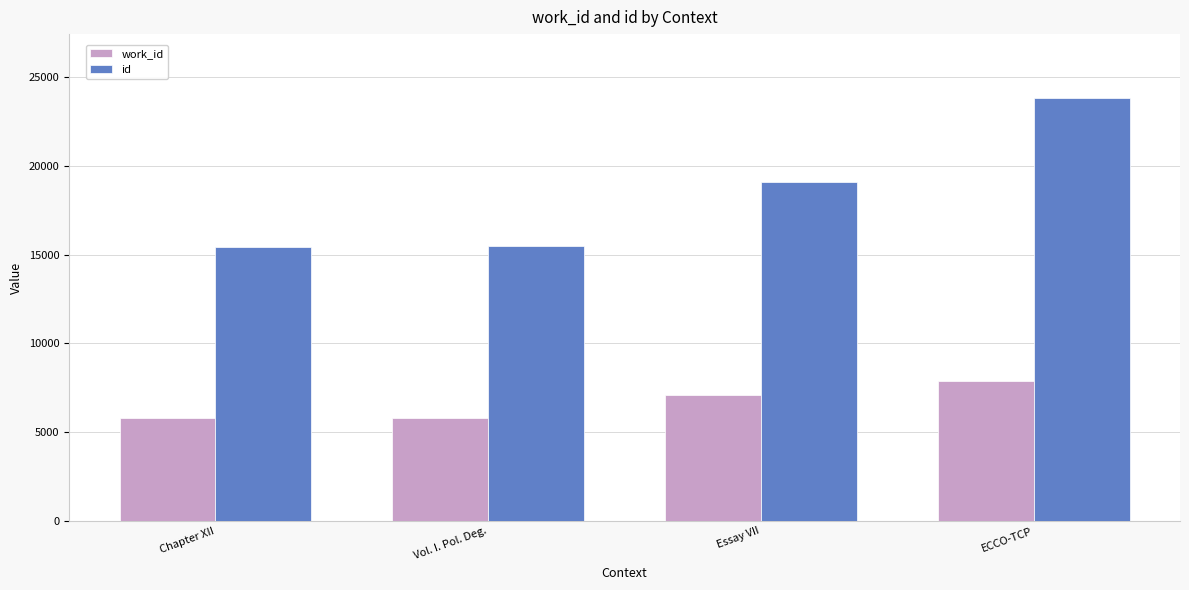

Is the value of work_id at Essay VII greater than the value of id at ECCO-TCP?

No